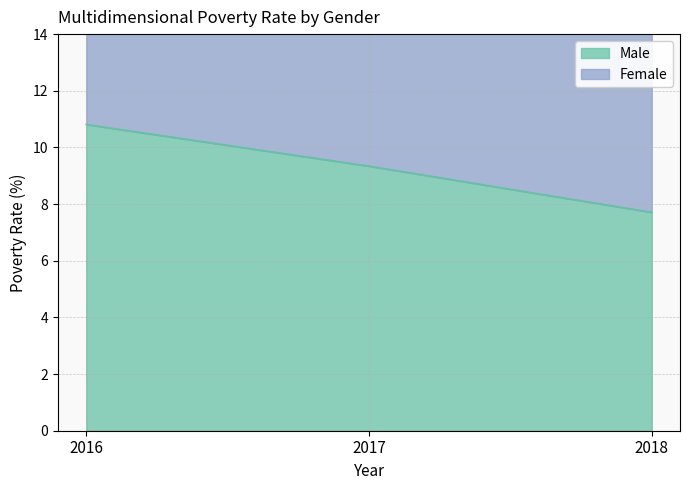

Reading right to left, what are all the values shown in this chart?

Male: 2018=7.7	2017=9.3	2016=10.8
Female: 2018=15.0	2017=18.3	2016=21.2